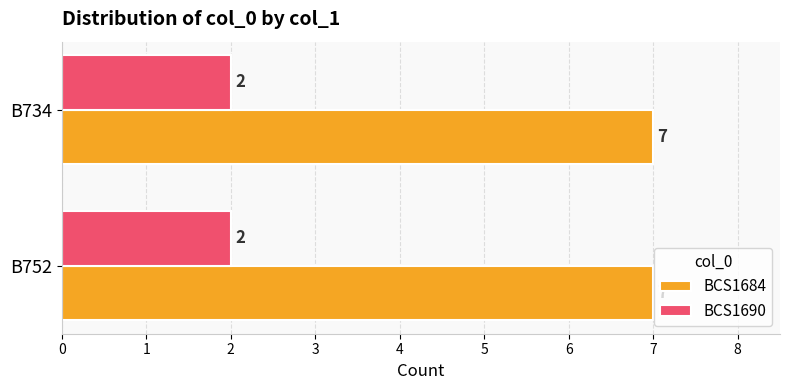

Is it true that BCS1690 equals 1 at B734?

False